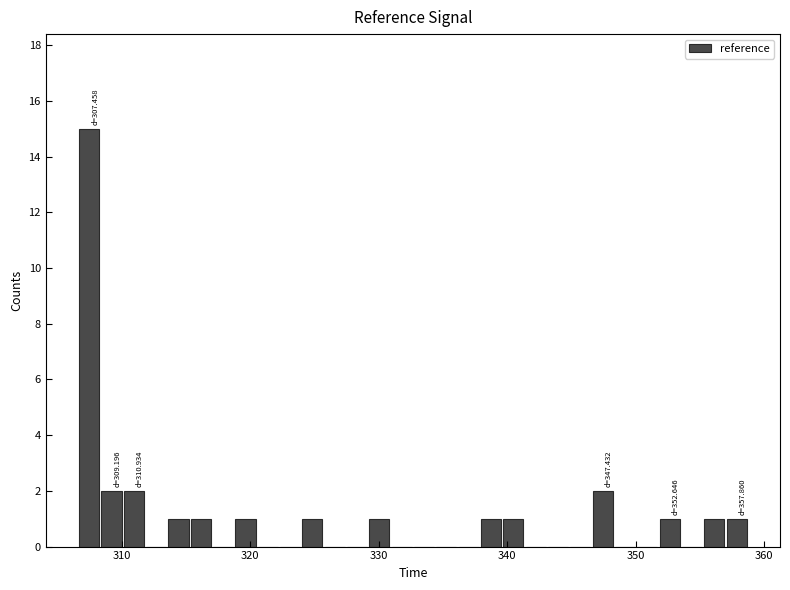

Around what value on the x-axis is the tallest bar? Give the approximate position of its centre, as read against the axis.

307